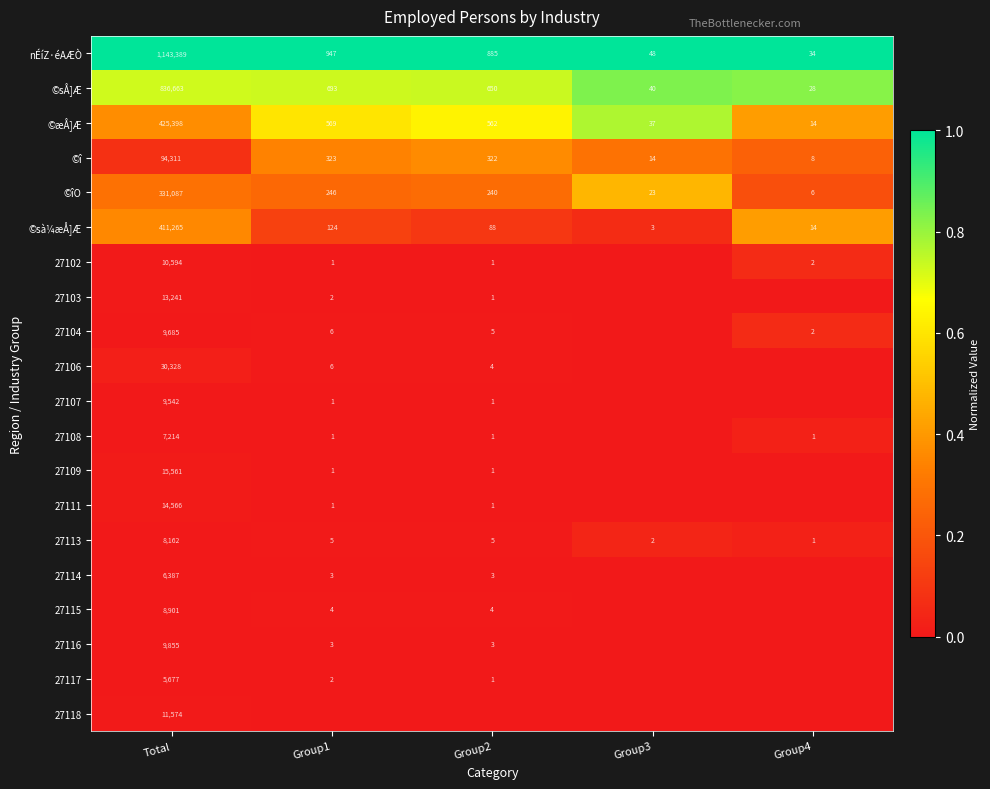

At which category does the chart reach its minimum across all series?

Group3